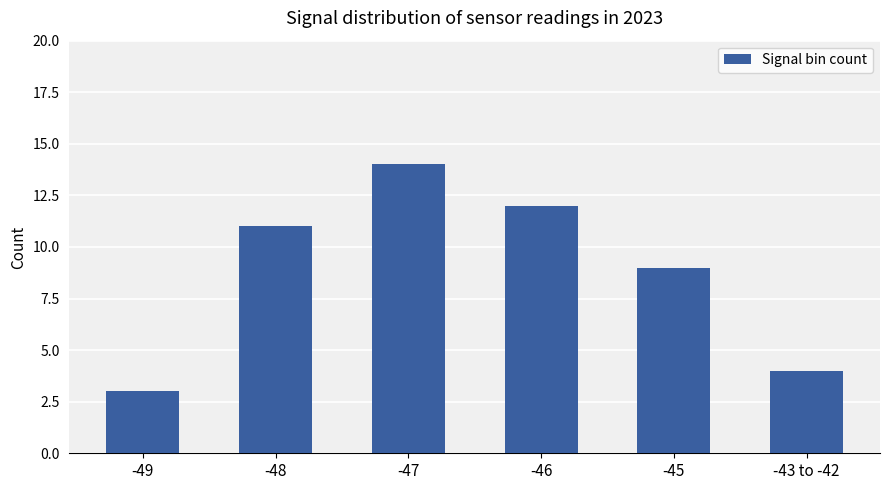

How many bars are there in total?

6